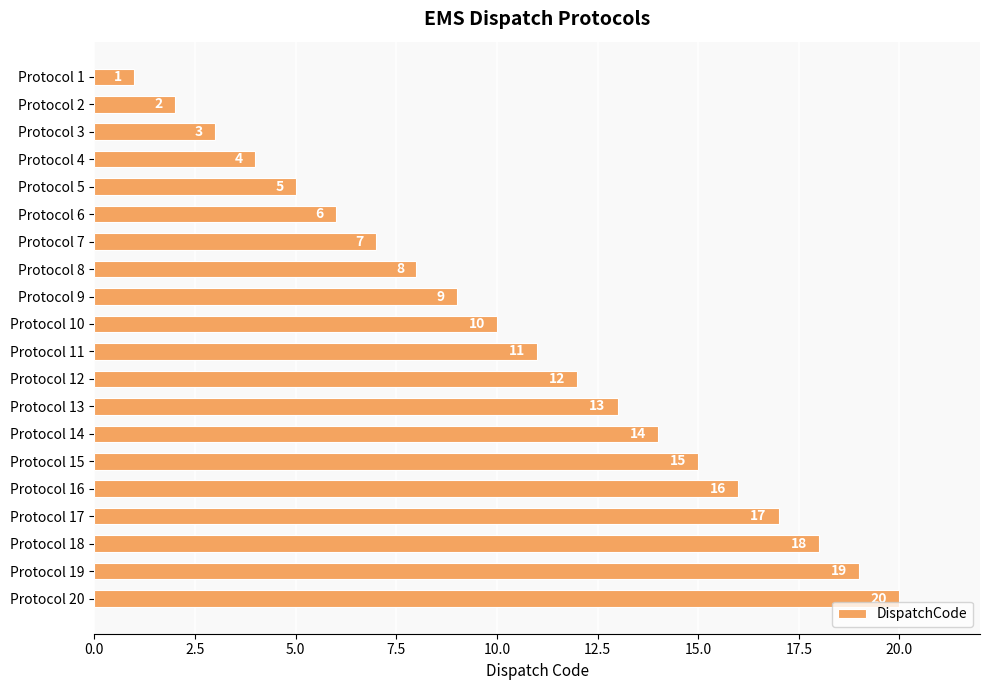

How many series are shown in this chart?

1